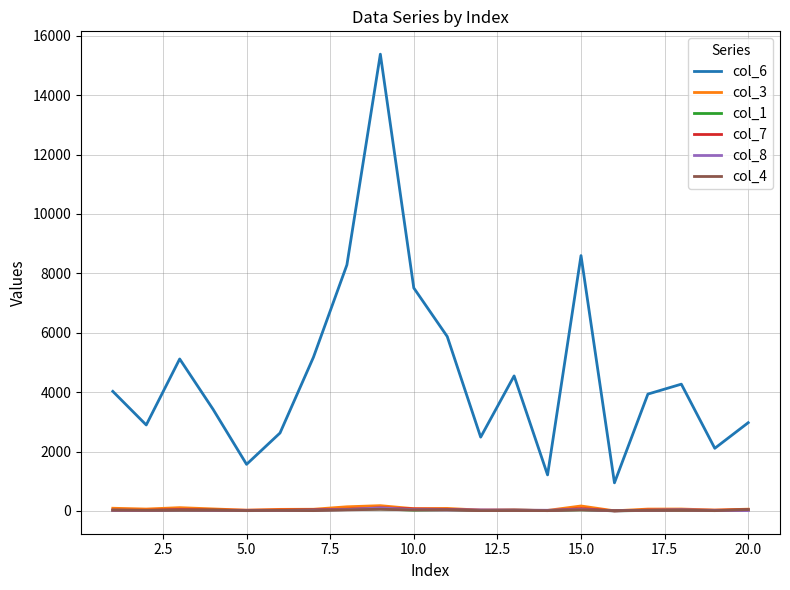

Which series has the largest total across all categories?

col_6